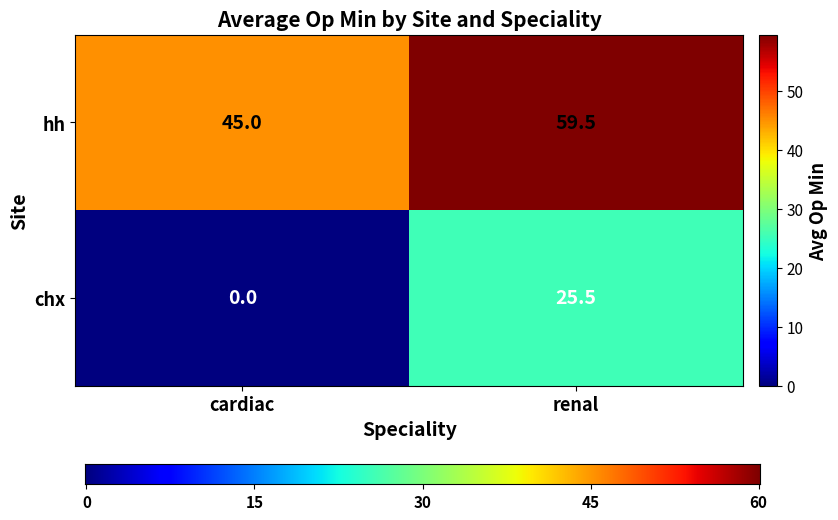

Rank the categories by chx value from highest to lowest.

renal, cardiac